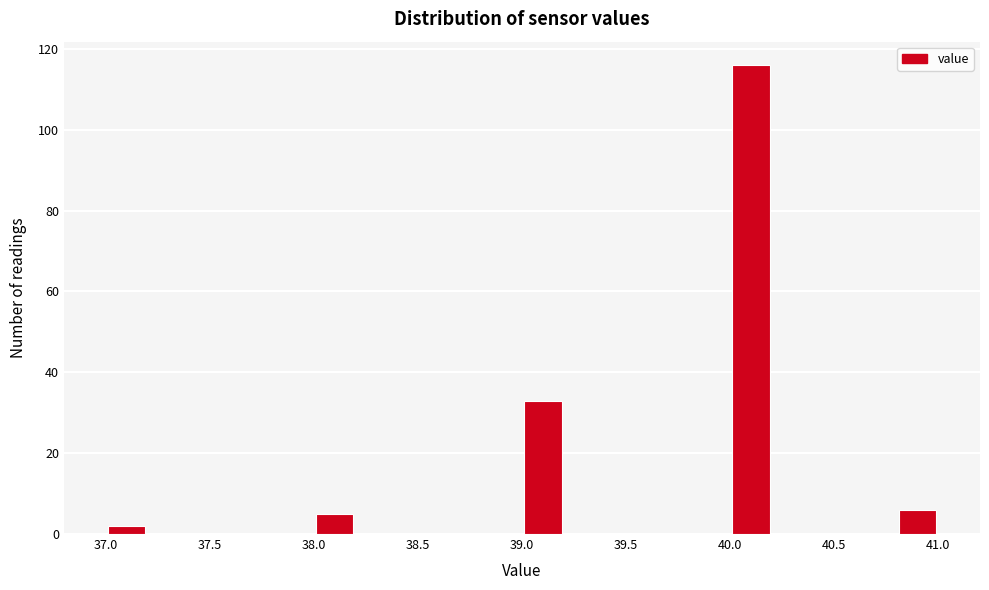

Reading left to right, transcribe this chart: for each bar, give the range it covers on the x-axis and its height. The values are not printed on the chart, so give them approximately, as read against the axis.

37.0 to 37.2: 2
37.2 to 37.4: 0
37.4 to 37.6: 0
37.6 to 37.8: 0
37.8 to 38.0: 0
38.0 to 38.2: 6
38.2 to 38.4: 0
38.4 to 38.6: 0
38.6 to 38.8: 0
38.8 to 39.0: 0
39.0 to 39.2: 34
39.2 to 39.4: 0
39.4 to 39.6: 0
39.6 to 39.8: 0
39.8 to 40.0: 0
40.0 to 40.2: 116
40.2 to 40.4: 0
40.4 to 40.6: 0
40.6 to 40.8: 0
40.8 to 41.0: 6